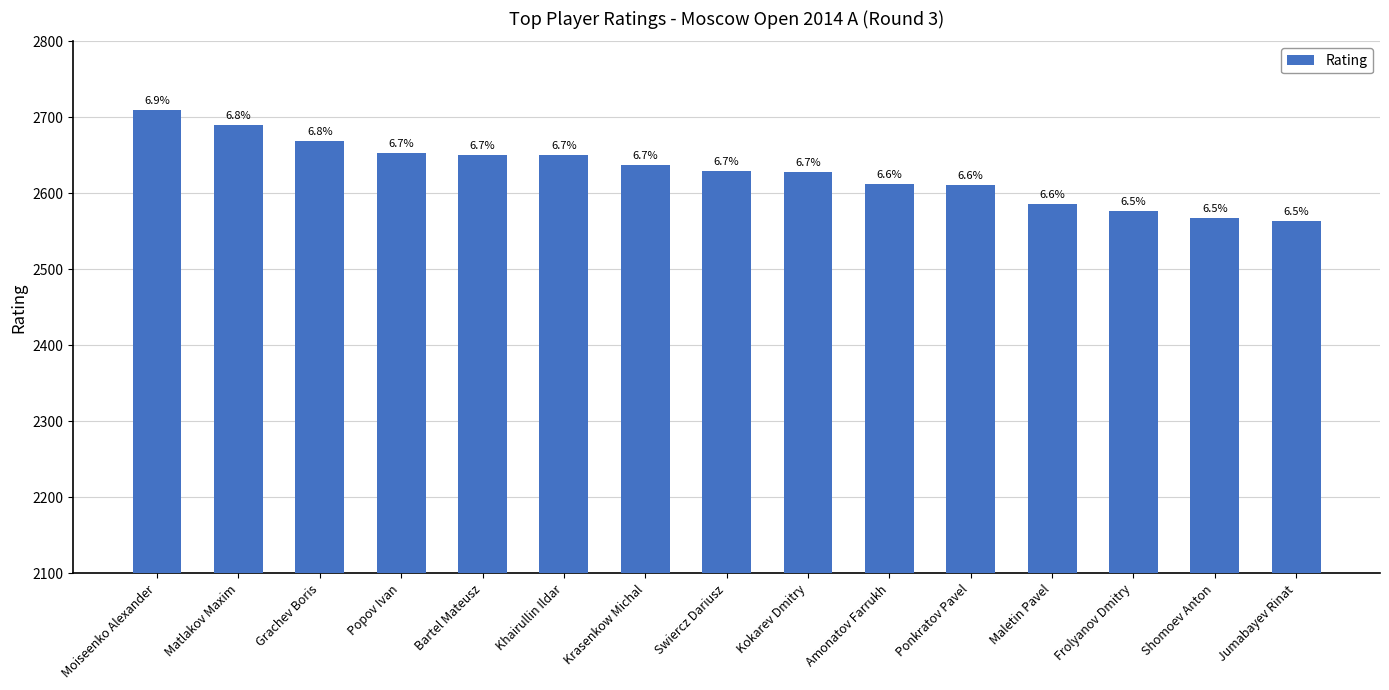

Reading left to right, list all the values displayed in this chart.

2710	2690	2669	2653	2651	2651	2638	2630	2628	2613	2611	2586	2577	2568	2564